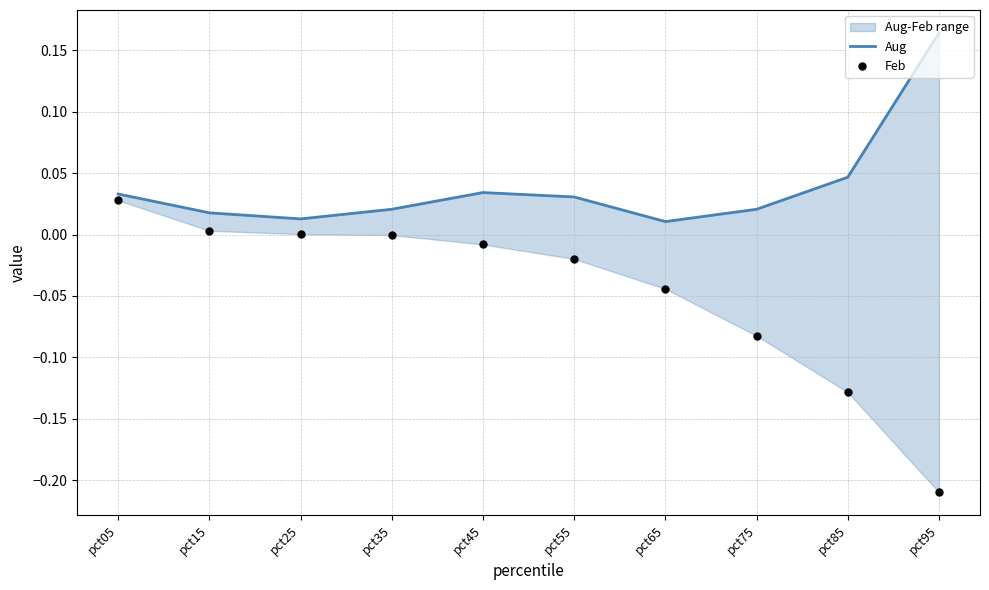

What is the total value across all series at pct05?

0.1